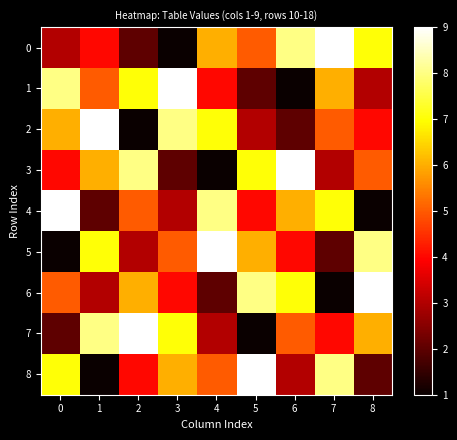

Reading right to left, list all the values displayed in this chart.

0: 8=7	7=9	6=8	5=5	4=6	3=1	2=2	1=4	0=3
1: 8=3	7=6	6=1	5=2	4=4	3=9	2=7	1=5	0=8
2: 8=4	7=5	6=2	5=3	4=7	3=8	2=1	1=9	0=6
3: 8=5	7=3	6=9	5=7	4=1	3=2	2=8	1=6	0=4
4: 8=1	7=7	6=6	5=4	4=8	3=3	2=5	1=2	0=9
5: 8=8	7=2	6=4	5=6	4=9	3=5	2=3	1=7	0=1
6: 8=9	7=1	6=7	5=8	4=2	3=4	2=6	1=3	0=5
7: 8=6	7=4	6=5	5=1	4=3	3=7	2=9	1=8	0=2
8: 8=2	7=8	6=3	5=9	4=5	3=6	2=4	1=1	0=7